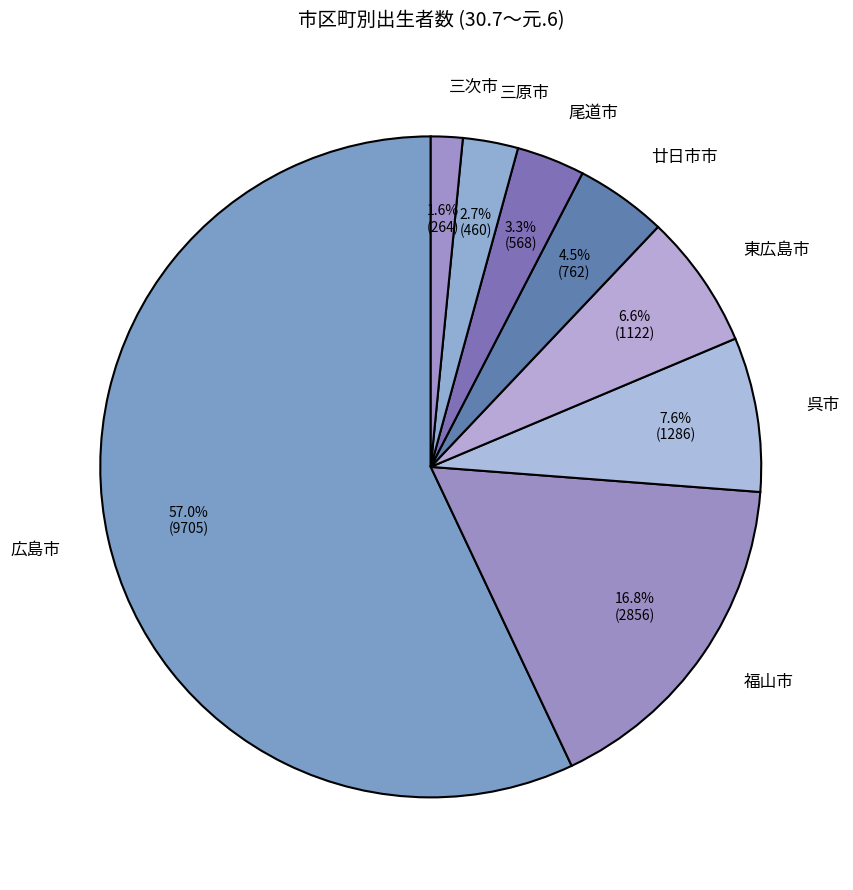

What is the total percentage of 三原市 and 福山市?

19.5%